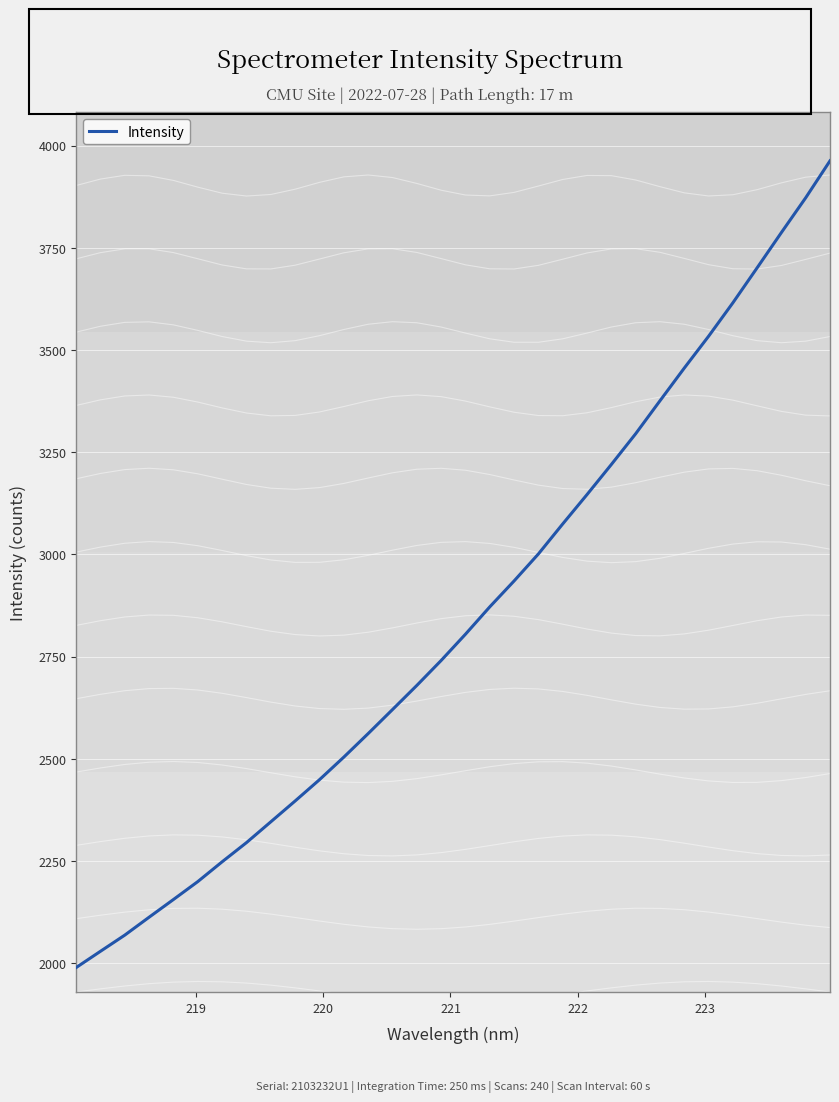

Count the number of data series in this chart.

1